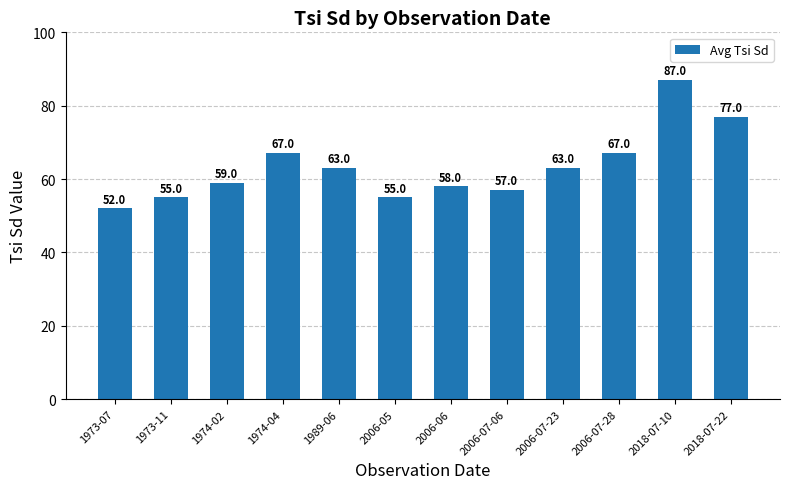

How many data points are less than 63?

6